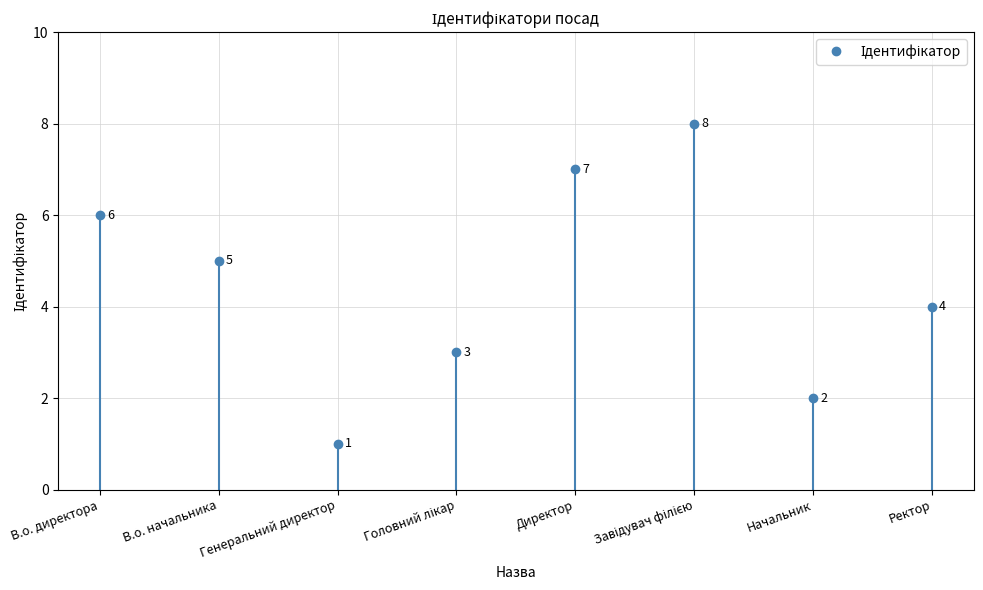

At which category does the data reach its first local valley?

Генеральний директор